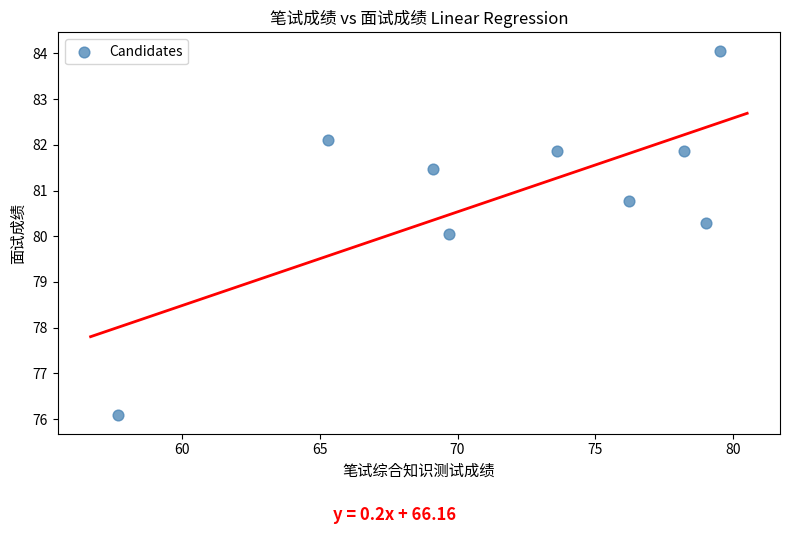

What is the range of X values (max minus min)?

21.8